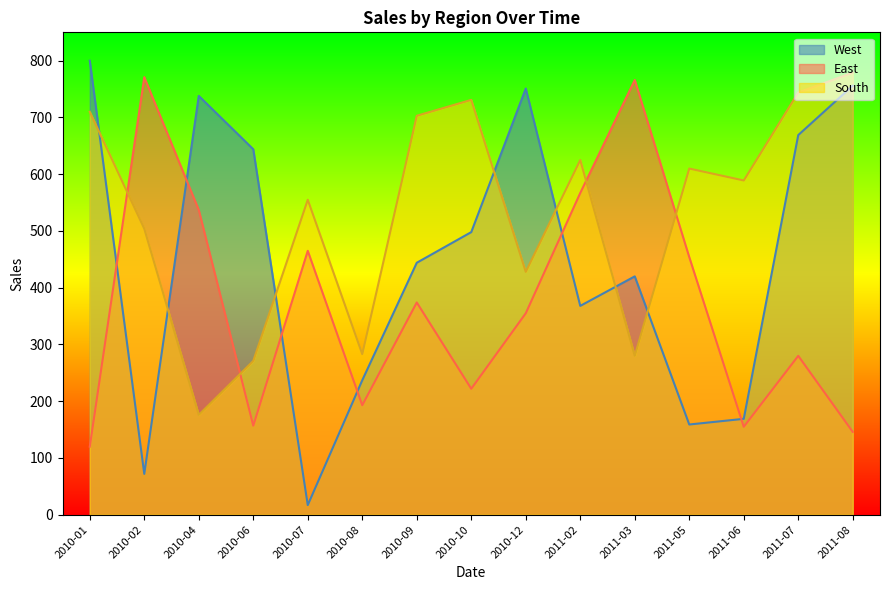

Reading left to right, extract all data points from this chart.

West: 2010-01=800	2010-02=72	2010-04=738	2010-06=644	2010-07=17	2010-08=237	2010-09=444	2010-10=498	2010-12=751	2011-02=368	2011-03=420	2011-05=159	2011-06=169	2011-07=669	2011-08=756
East: 2010-01=120	2010-02=771	2010-04=537	2010-06=157	2010-07=465	2010-08=193	2010-09=374	2010-10=222	2010-12=355	2011-02=567	2011-03=766	2011-05=454	2011-06=155	2011-07=280	2011-08=146
South: 2010-01=710	2010-02=504	2010-04=176	2010-06=271	2010-07=555	2010-08=283	2010-09=703	2010-10=731	2010-12=428	2011-02=625	2011-03=280	2011-05=610	2011-06=589	2011-07=744	2011-08=779